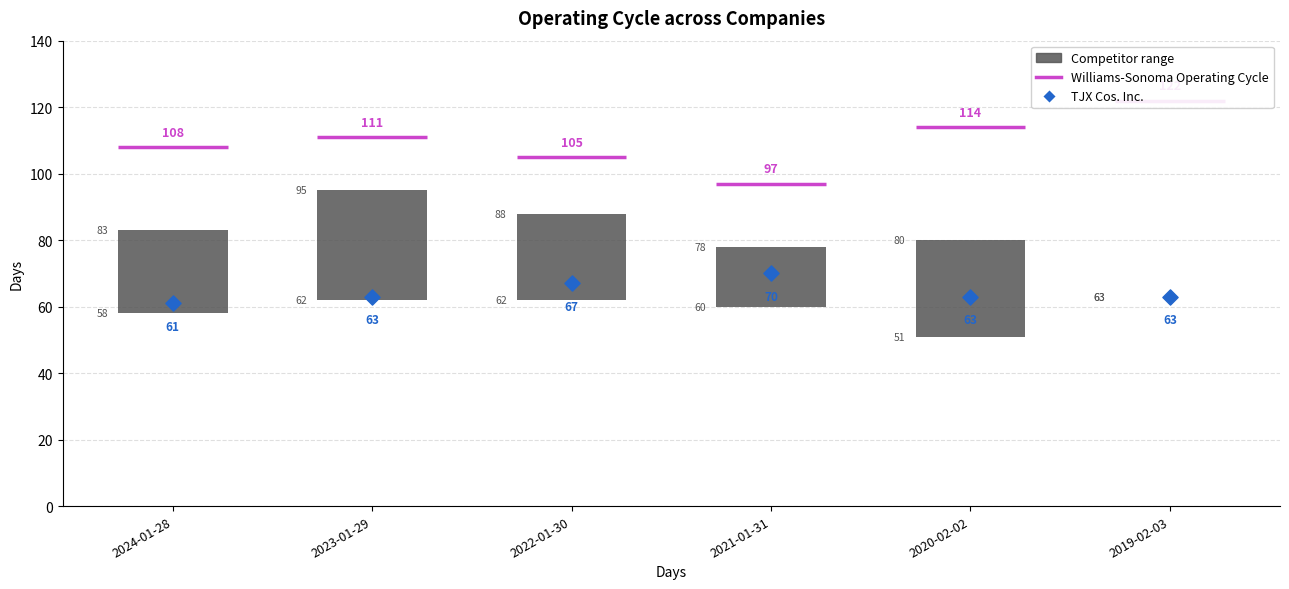

What is the ratio of the value at 2023-01-29 to the value at 2021-01-31?

0.9